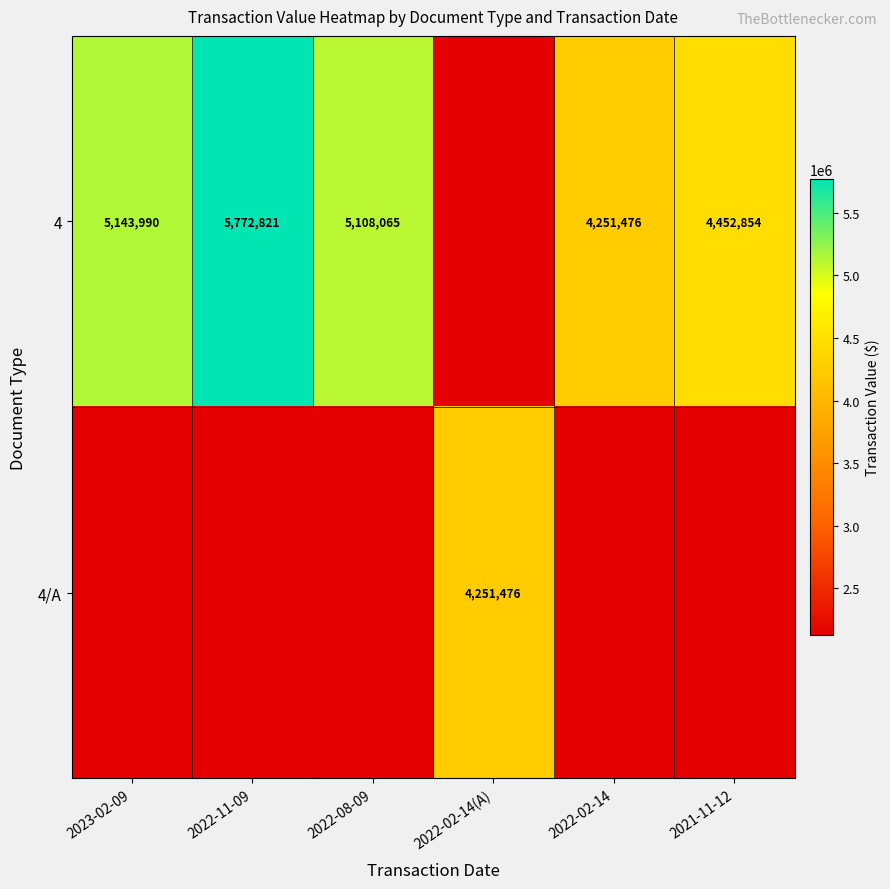

Is it true that 4 equals 1384563 at 2022-02-14?

False